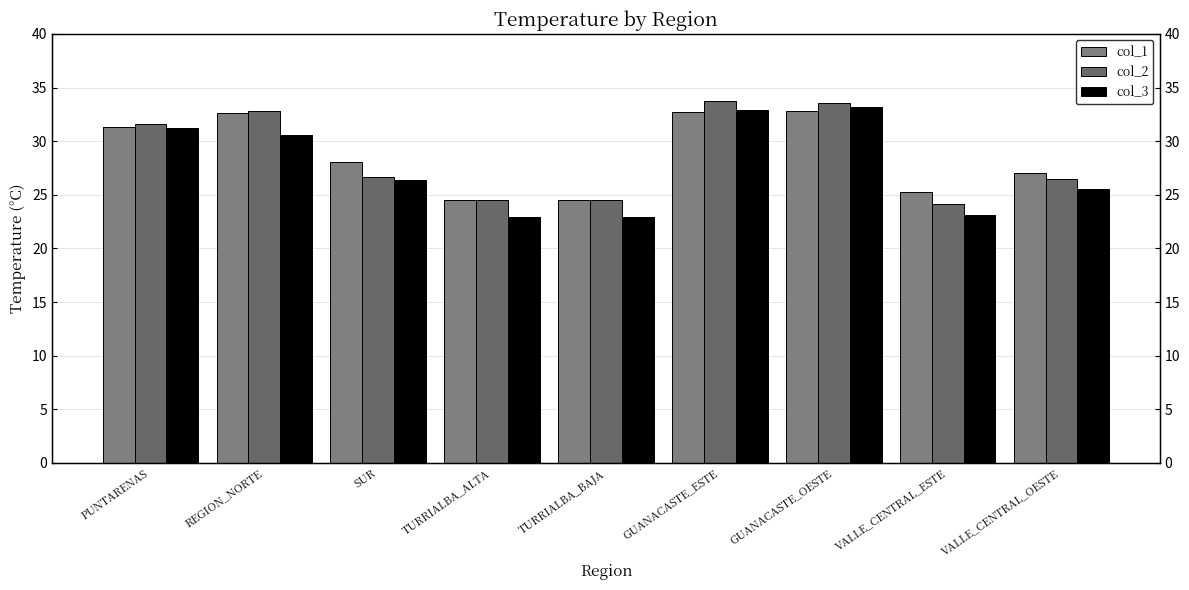

At TURRIALBA_BAJA, list the series in order from largest to smallest.

col_1, col_2, col_3